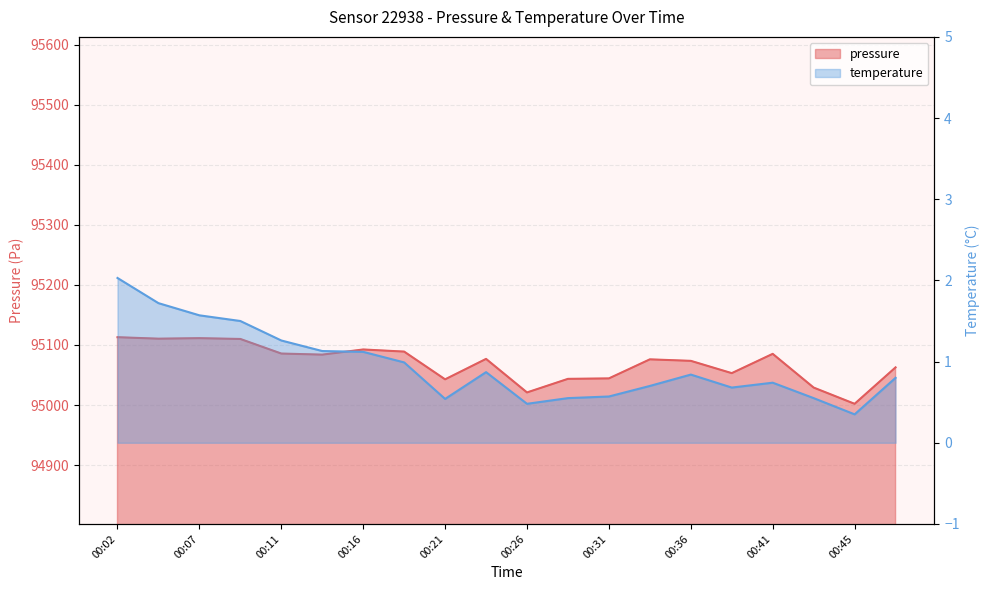

What is the maximum value shown in the chart?

95112.9